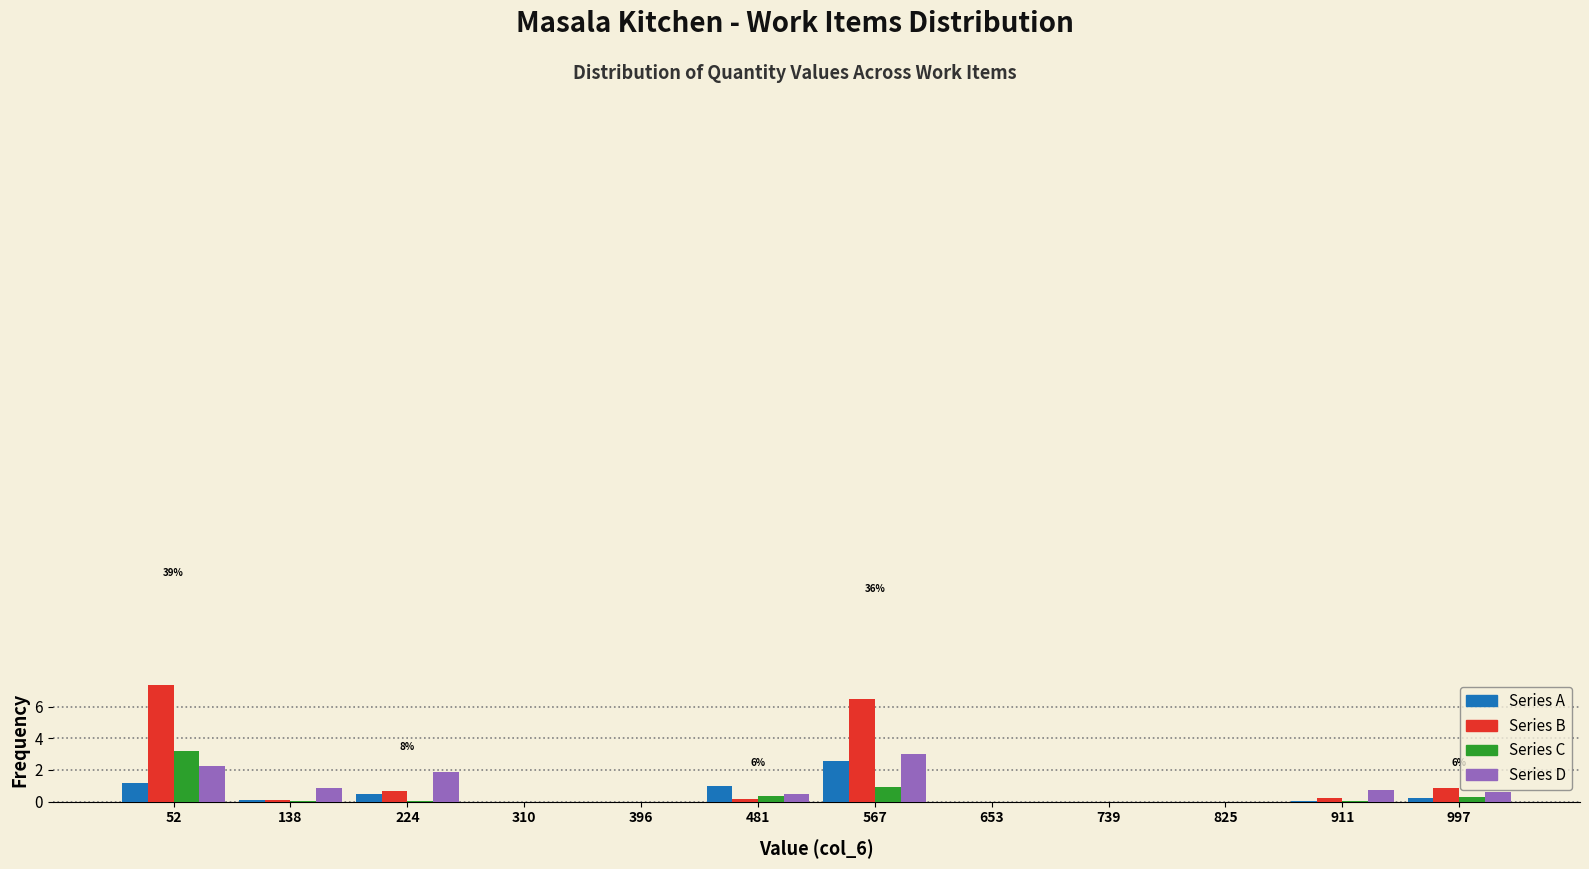

In the Series A series, which range on the x-axis has the tallest bar?

520 to 610